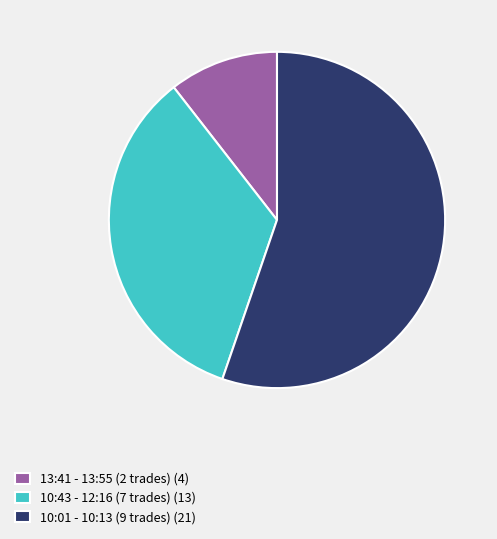

Does any single category account for the majority?

Yes